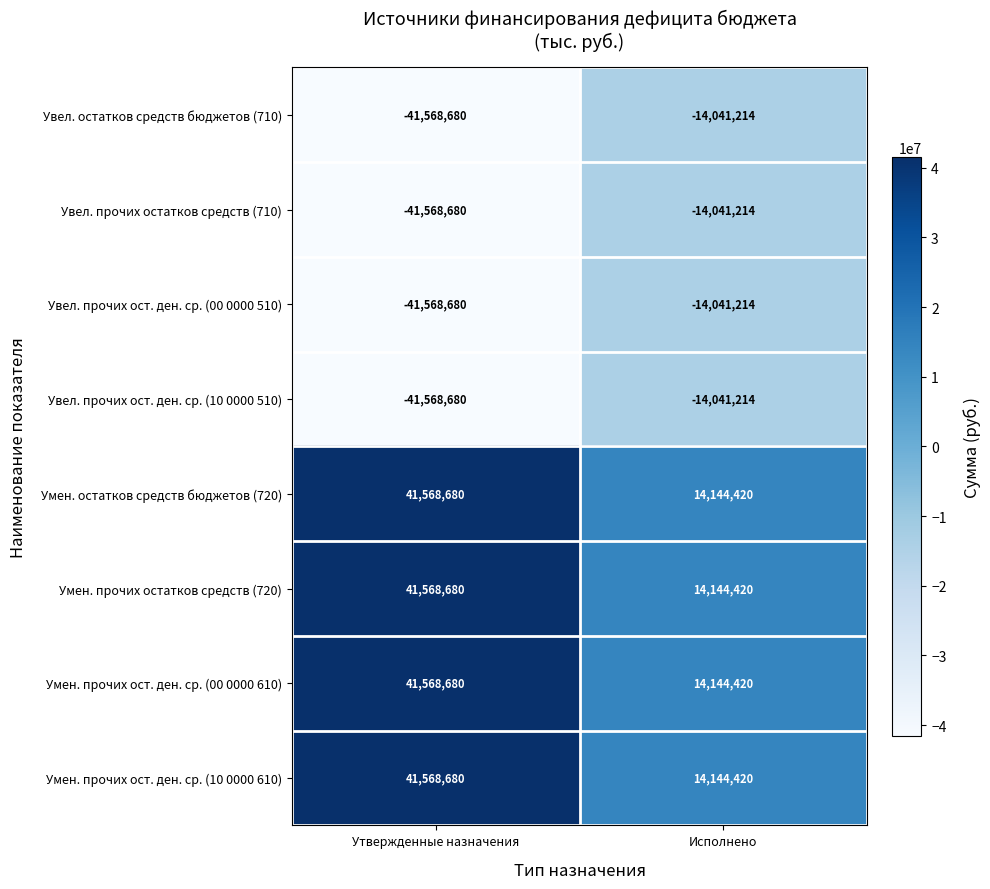

Is the value of Умен. остатков средств бюджетов (720) at Утвержденные назначения greater than the value of Умен. прочих остатков средств (720) at Исполнено?

Yes